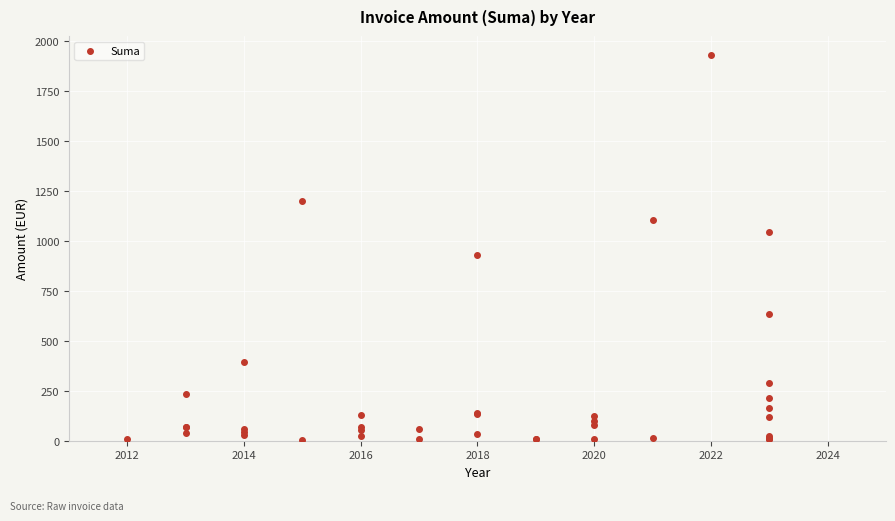

What Y value in the scatter plot is closest to 965?

926.6